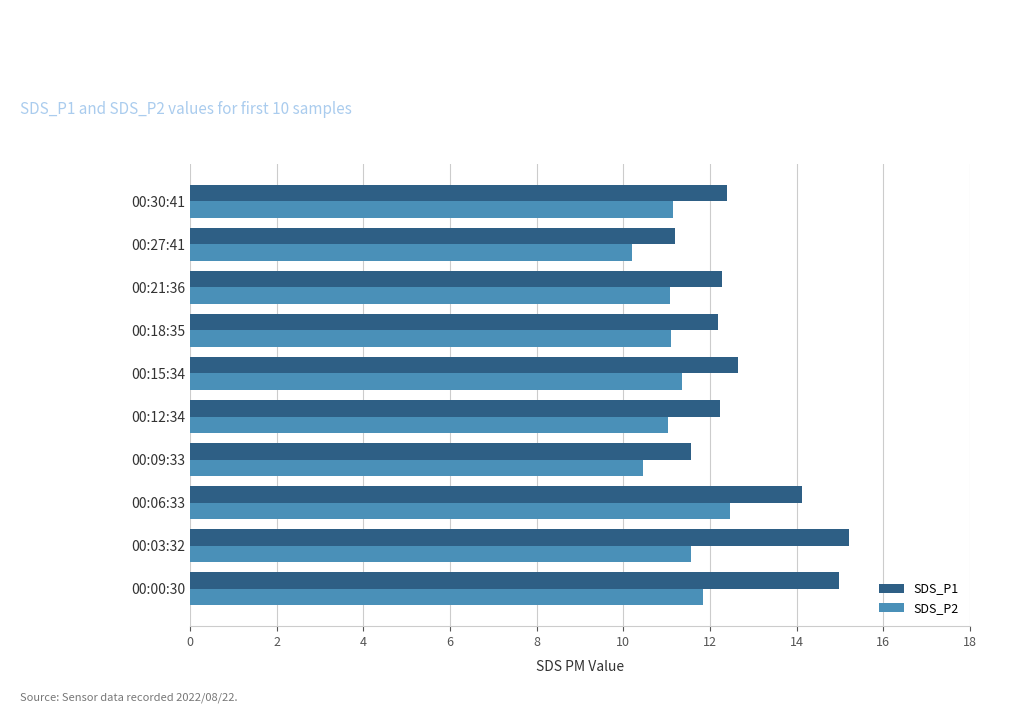

What are all the series names shown in the legend?

SDS_P1, SDS_P2